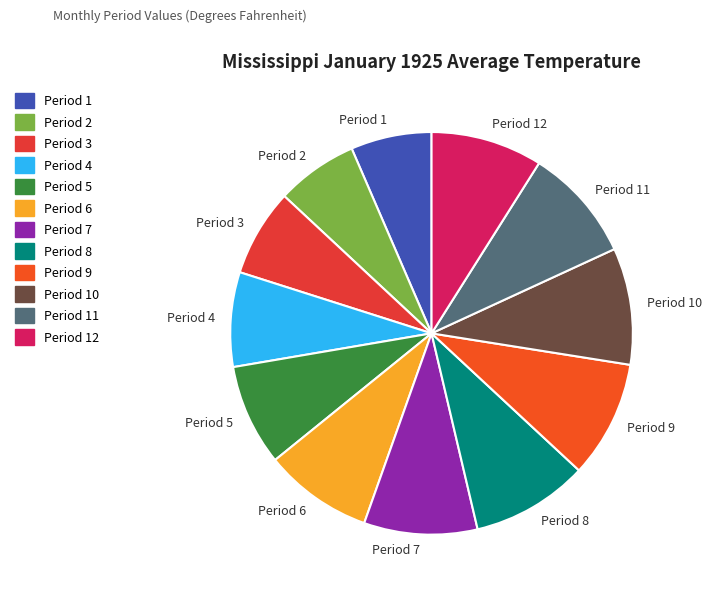

Is there any slice that represents more than half of the pie?

No